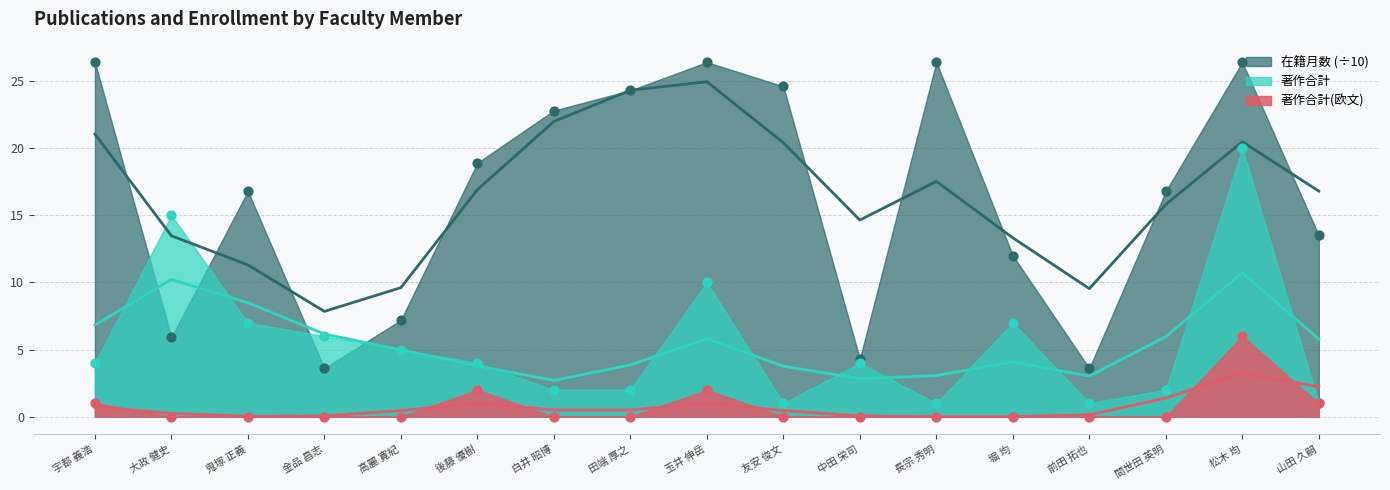

Which series has the widest spread of Y values?

在籍月数